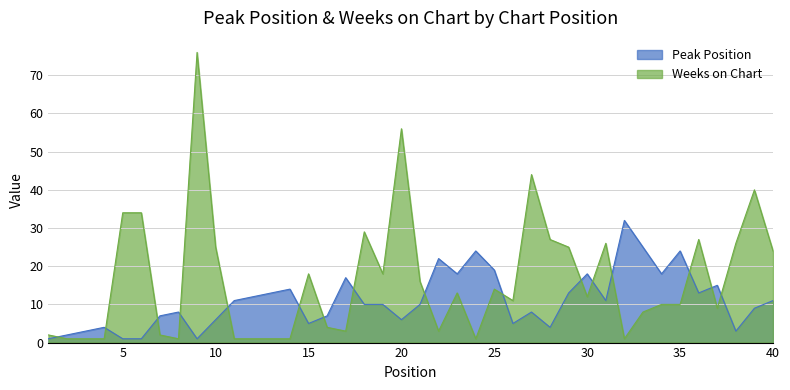

Rank the series by their average value, from lowest to highest.

Peak Position, Weeks on Chart